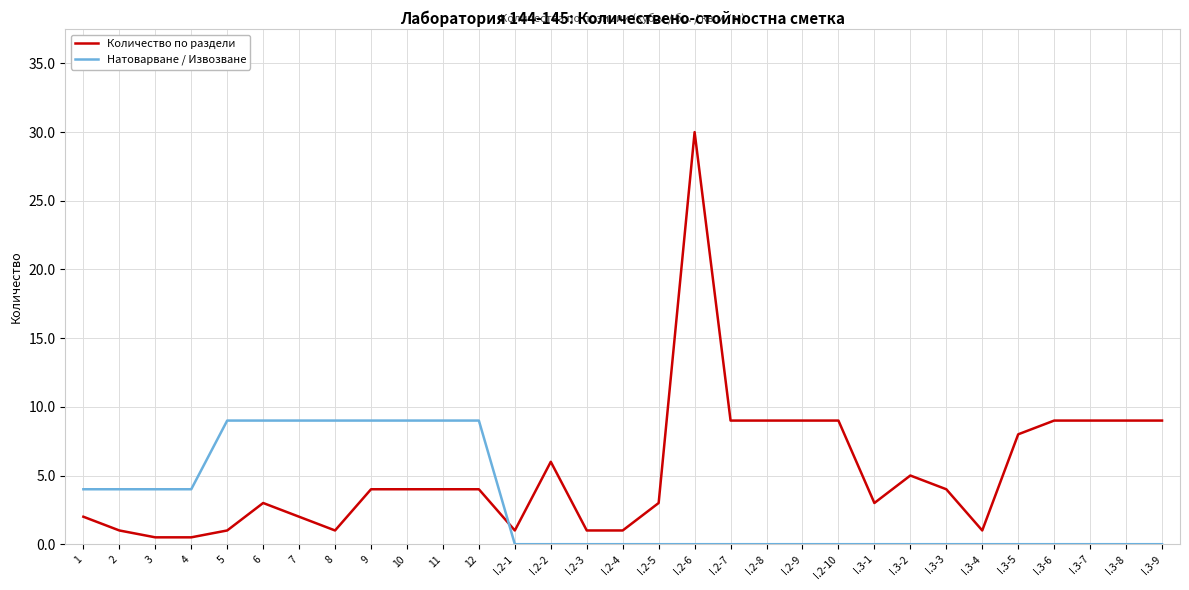

Which series has the largest total across all categories?

Количество по раздели